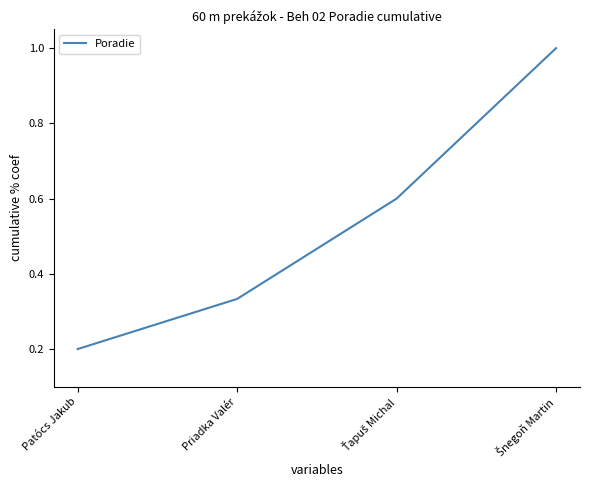

What is the sum of the values at Patócs Jakub and Priadka Valér?

0.5